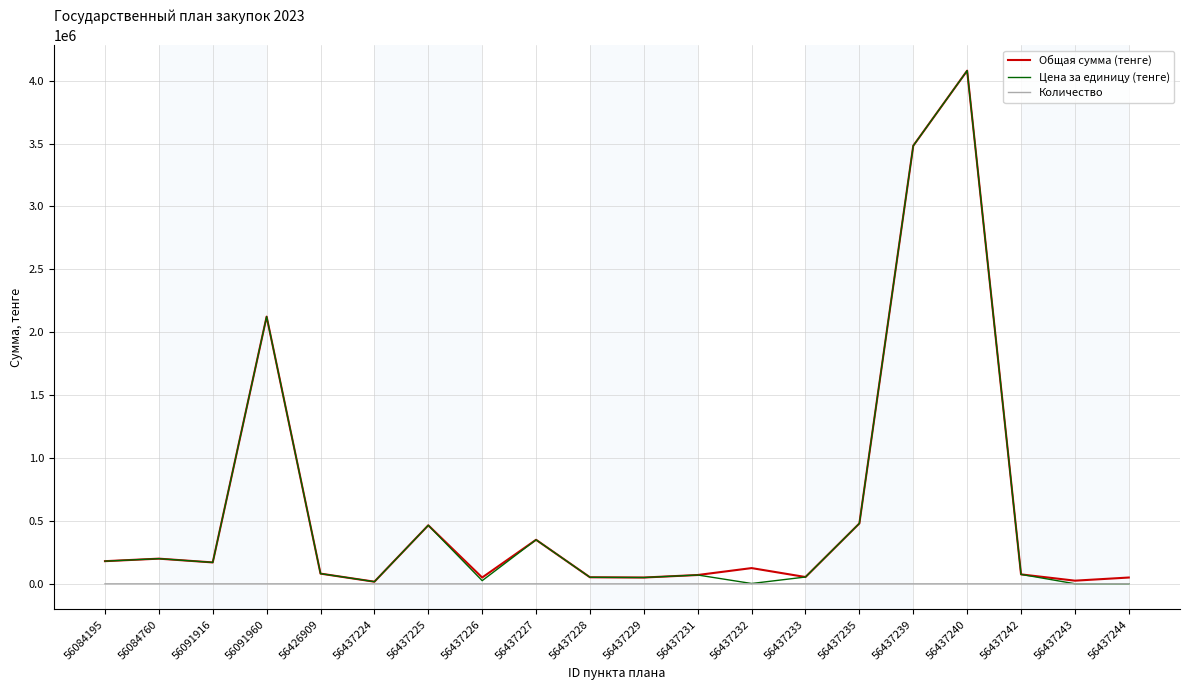

What is the average value of the Количество series?

16